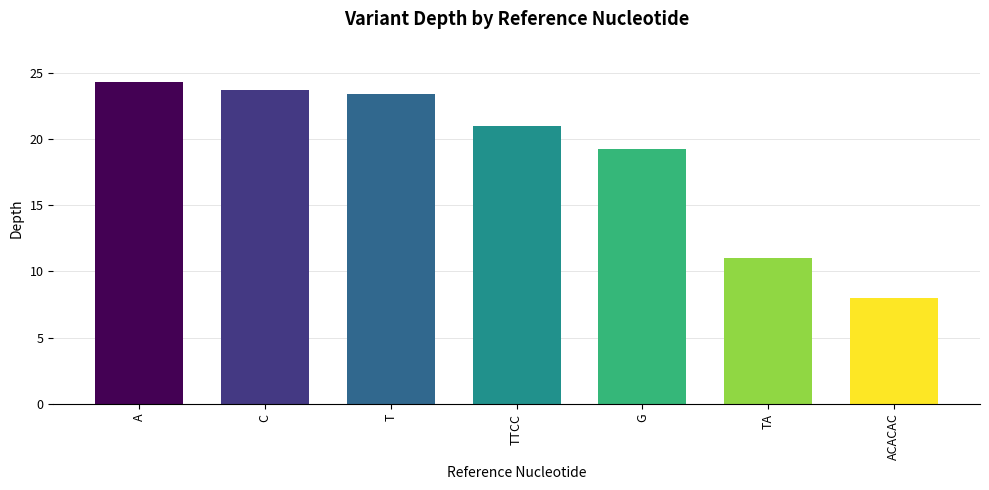

At which category does the chart reach its minimum across all series?

ACACAC